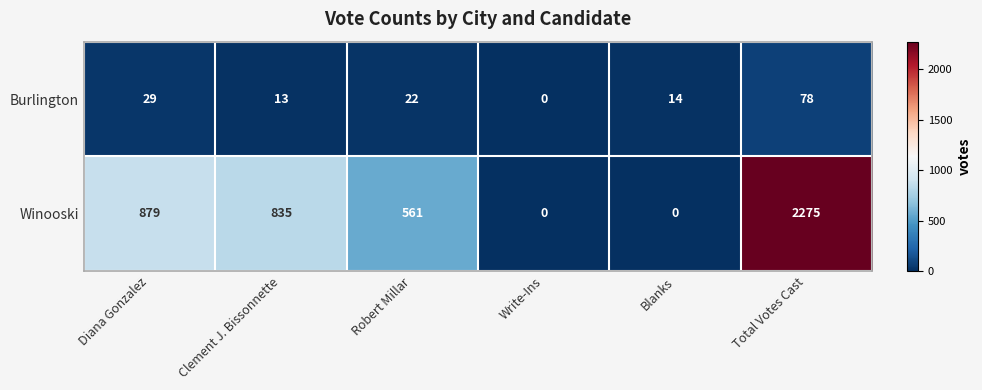

What is the difference between the Burlington values at Write-Ins and Blanks?

14